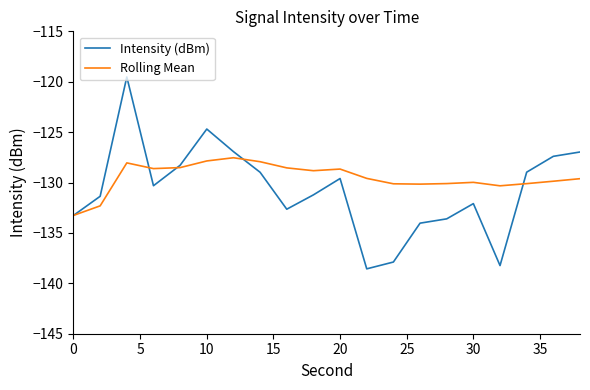

Which series has the largest total across all categories?

Rolling Mean